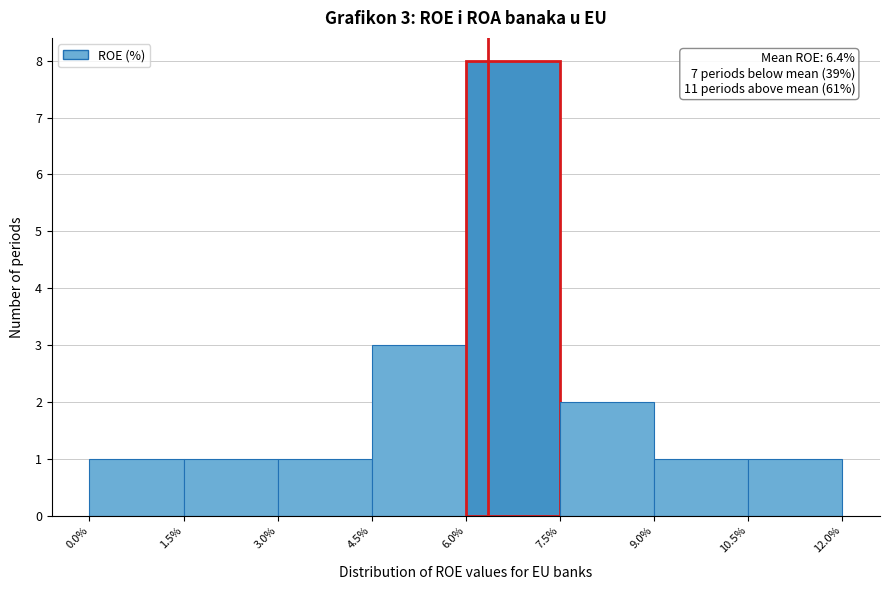

Over which range of the x-axis is the bar tallest?

6.0% to 7.5%